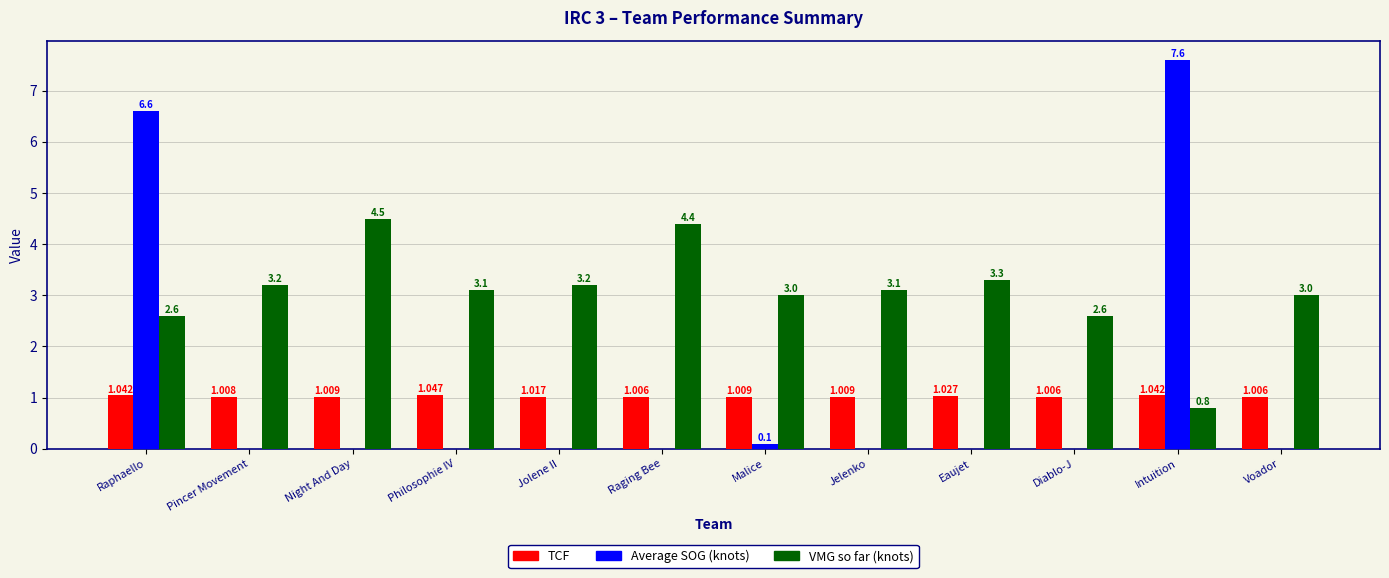

What is the maximum value shown in the chart?

7.6